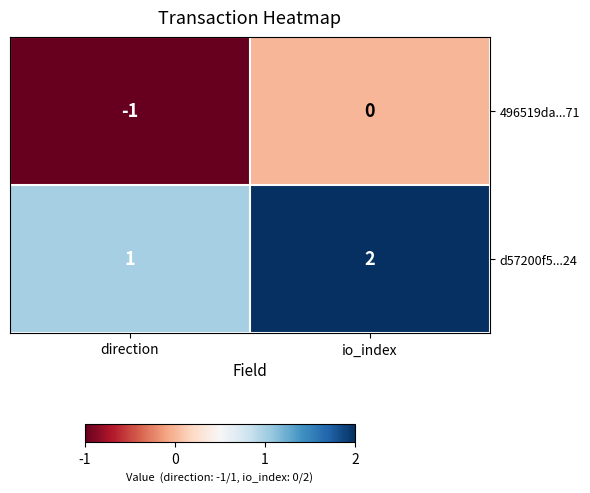

Reading left to right, list all the values displayed in this chart.

496519da...71: direction=-1	io_index=0
d57200f5...24: direction=1	io_index=2